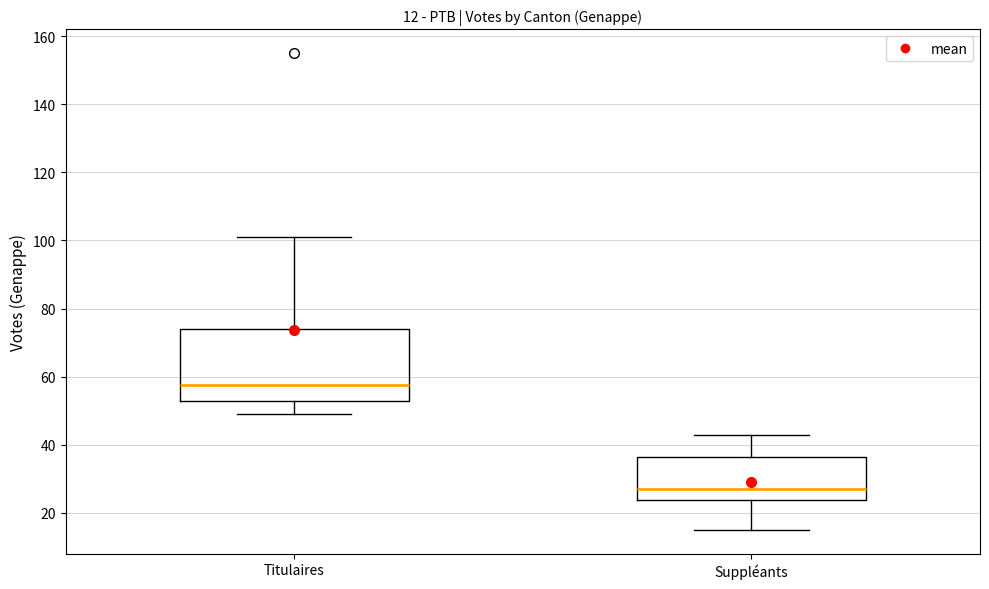

Which box's median line is the highest?

Titulaires